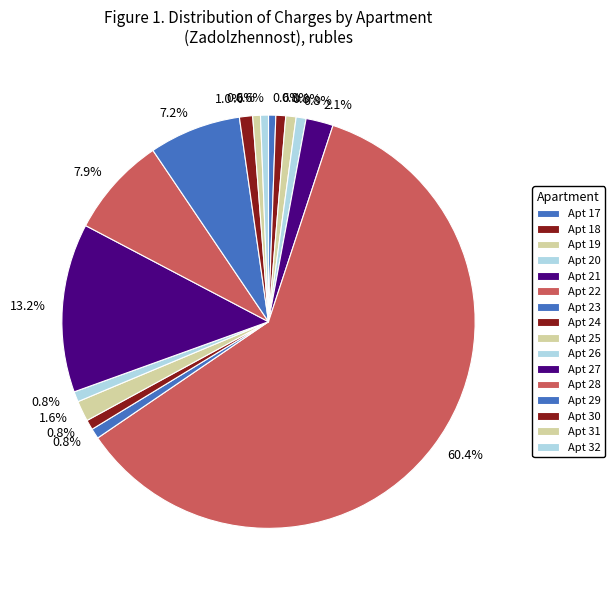

How many segments does this pie chart have?

16